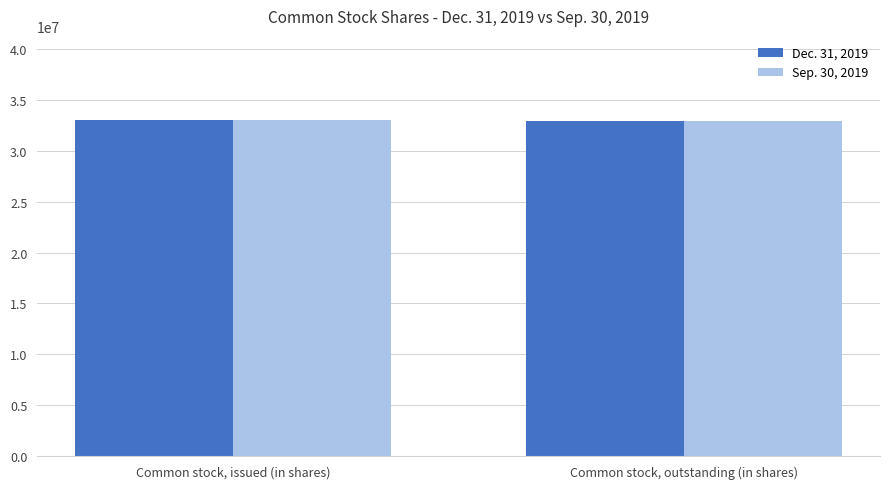

What is the lowest value of the Sep. 30, 2019 series?

32949987